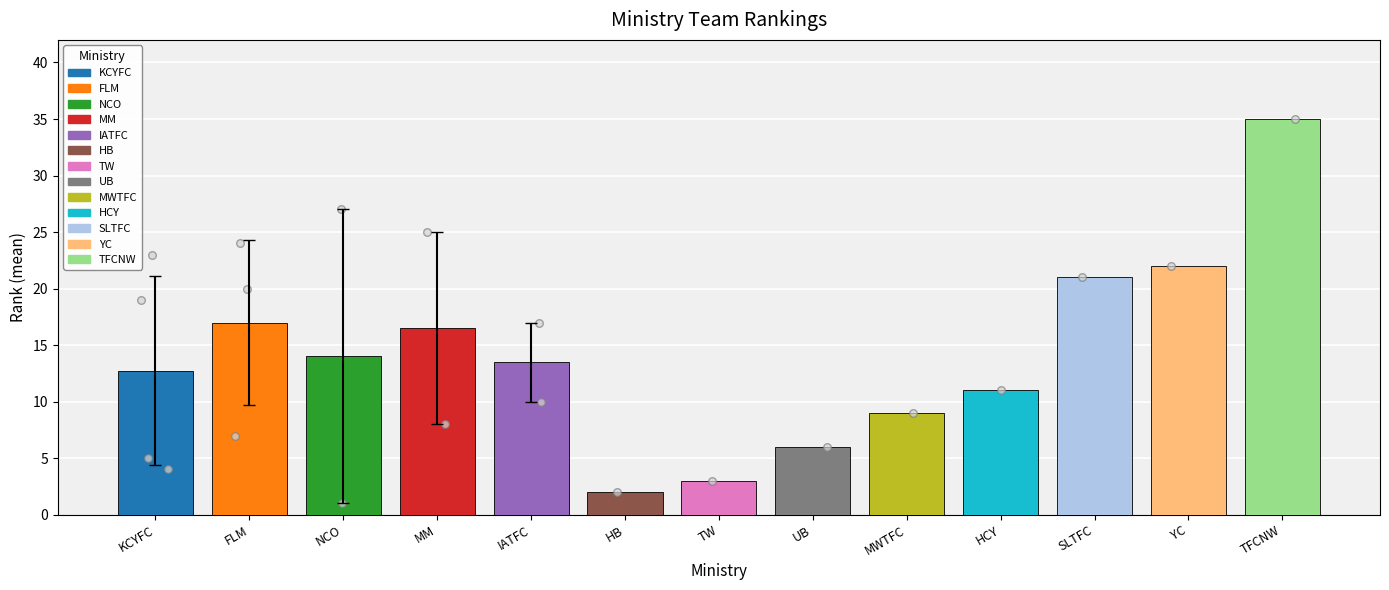

What is the ratio of the value at TFCNW to the value at YC?

1.6